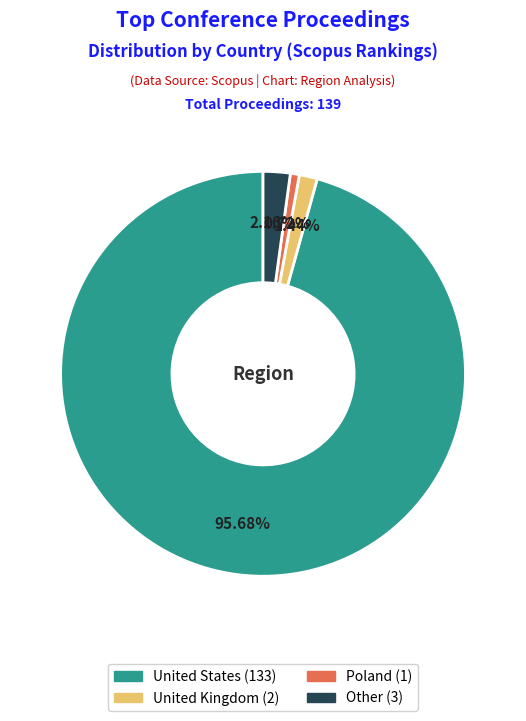

How many slices are in this pie chart?

4